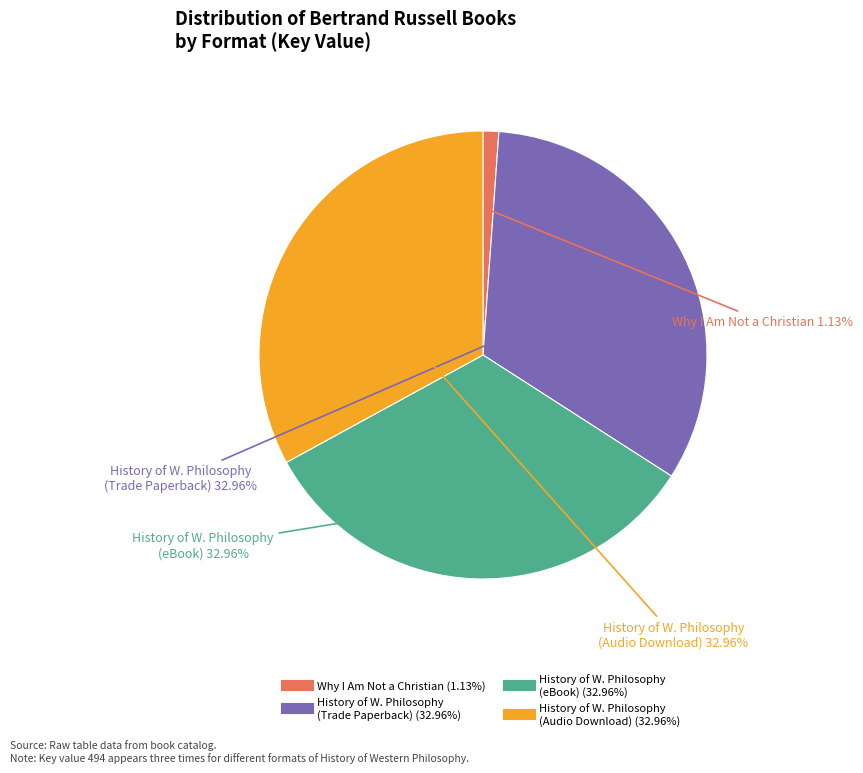

Does any single category account for the majority?

No